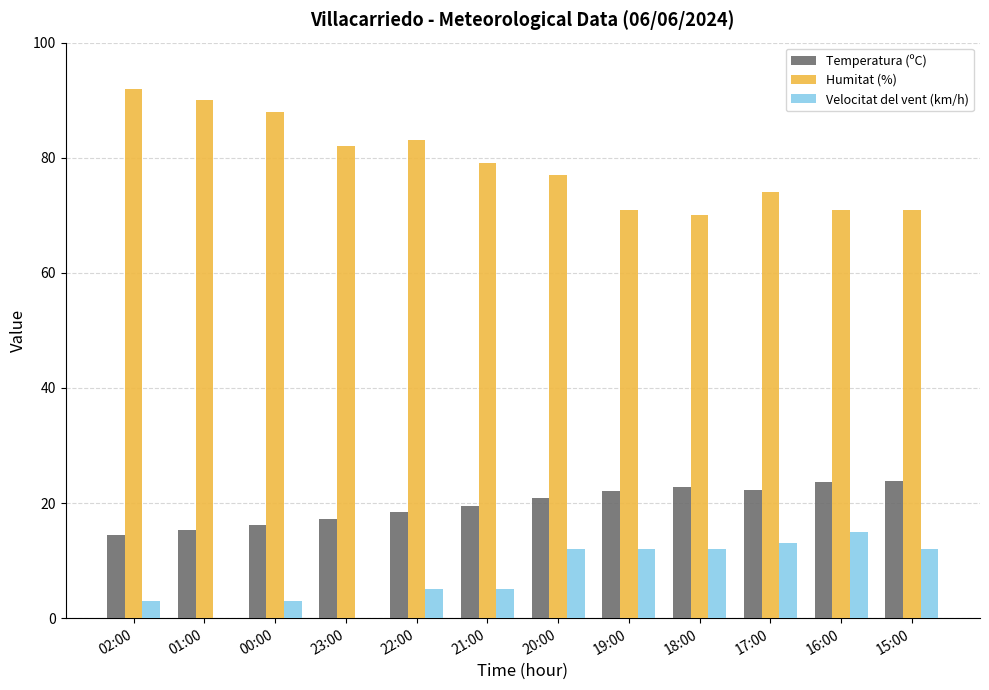

What is the total value across all series at 16:00?

109.6